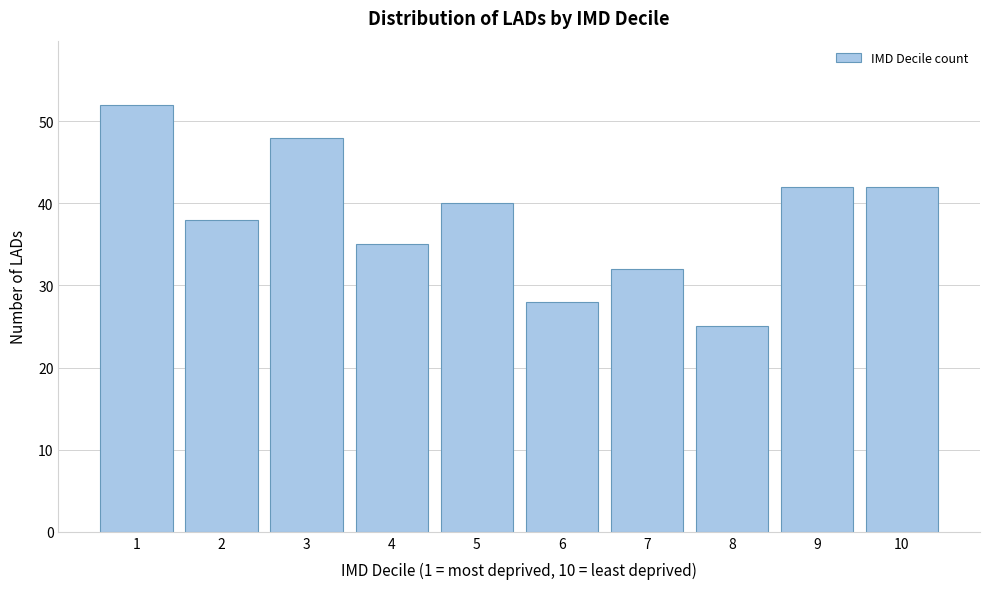

Reading right to left, list all the values displayed in this chart.

42	42	25	32	28	40	35	48	38	52